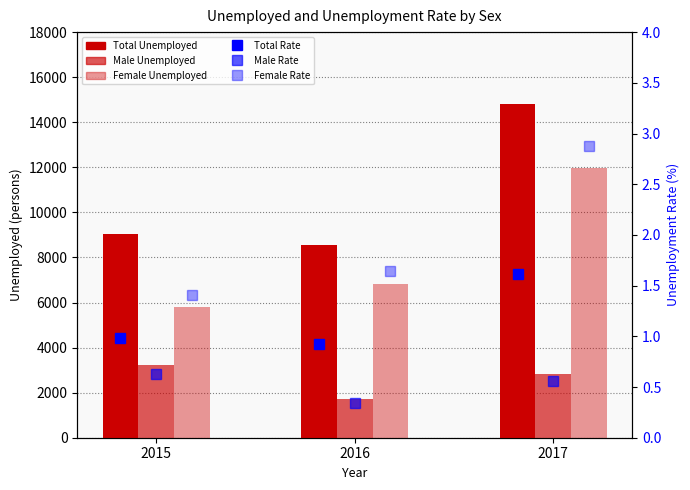

What is the average value of the Male Unemployed series?

2602.9